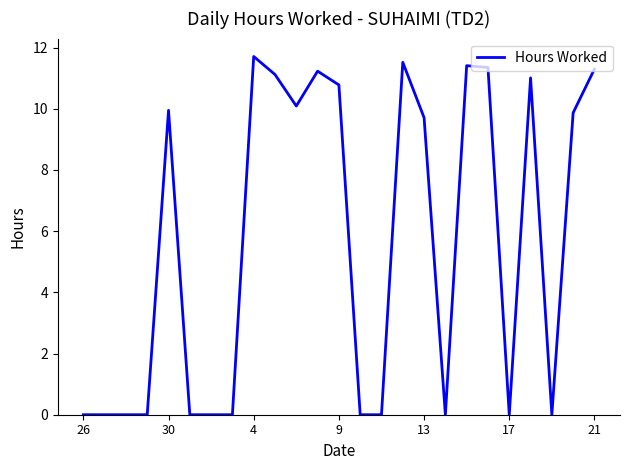

What is the difference between the maximum and minimum values?

11.7